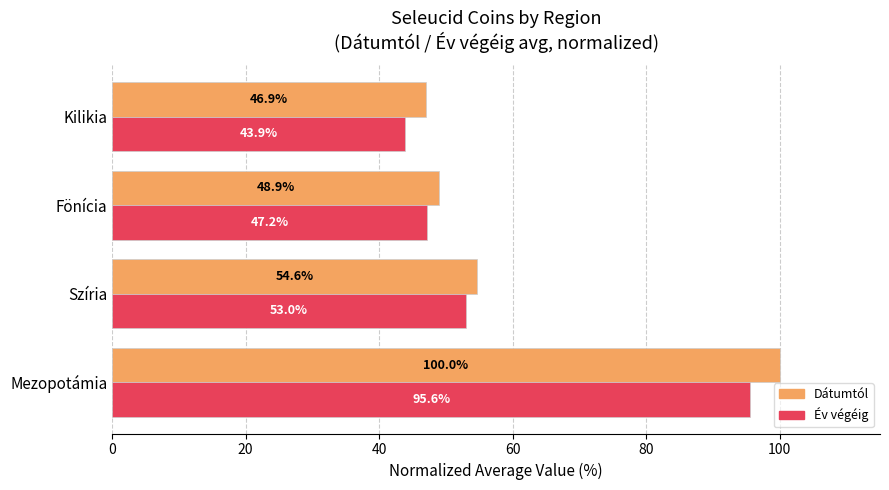

At which category is the sum across all series the highest?

Mezopotámia